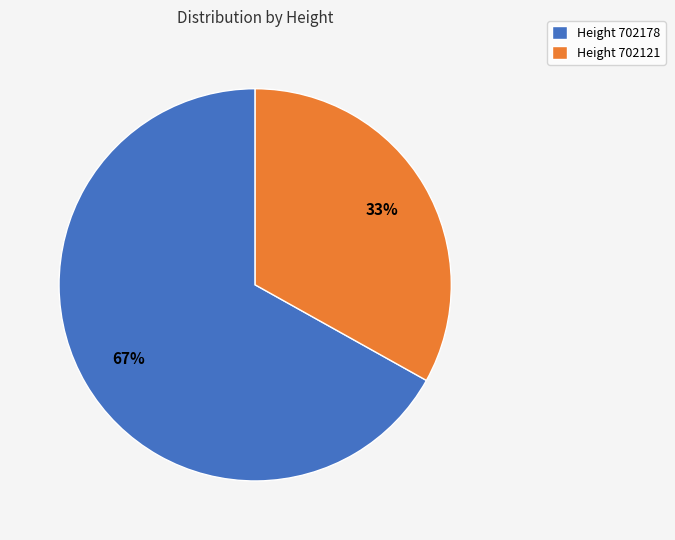

How many slices are in this pie chart?

2